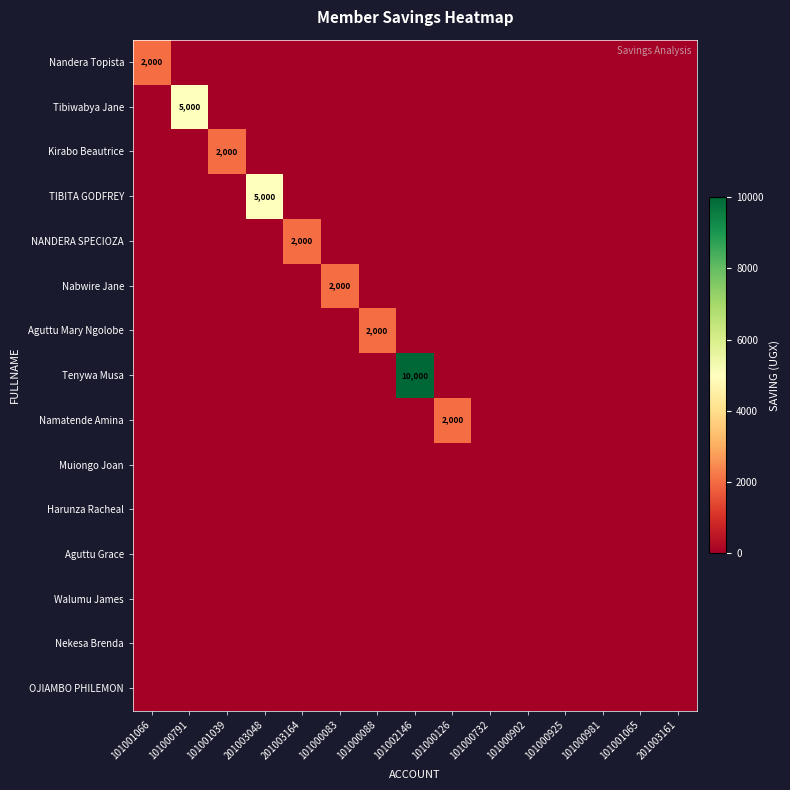

The value of Tibiwabya Jane at 101000981 is 0. True or false?

True